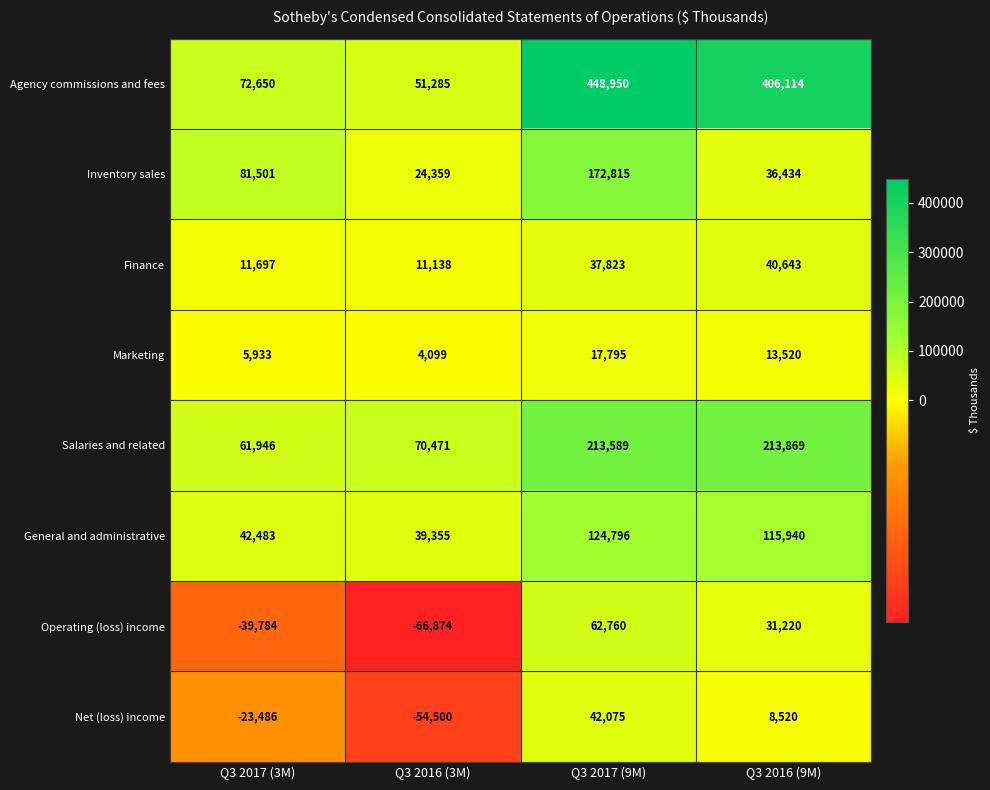

True or false: Inventory sales has a value of 172815 at Q3 2017 (9M).

True